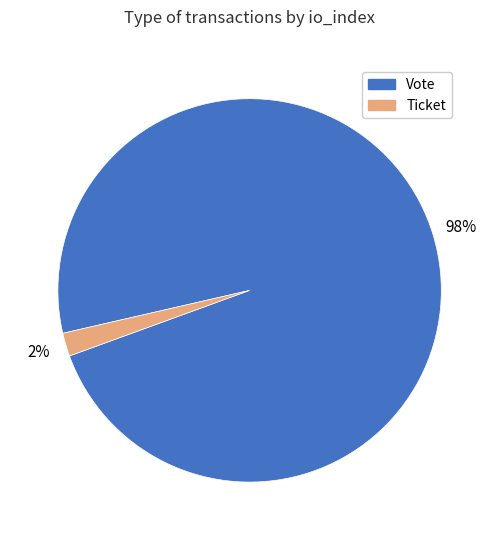

Which has a higher value, Ticket or Vote?

Vote